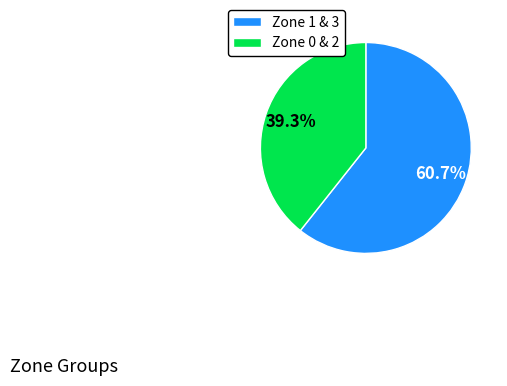

Which slice represents more than half of the pie?

Zone 1 & 3